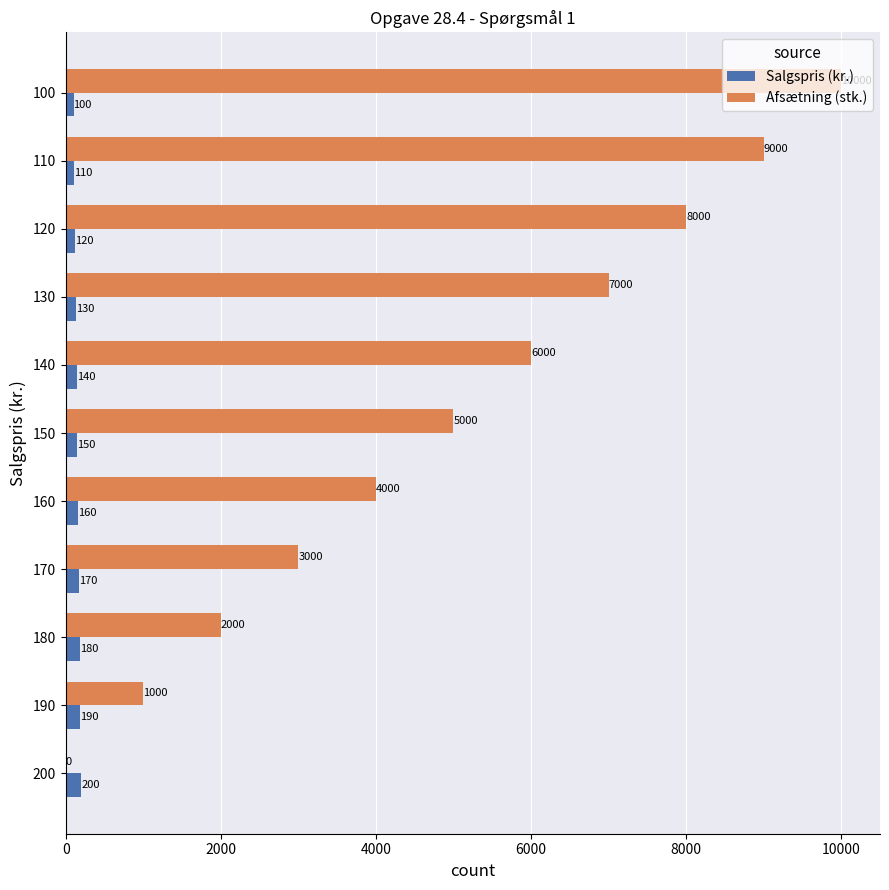

What is the greatest value displayed?

10000